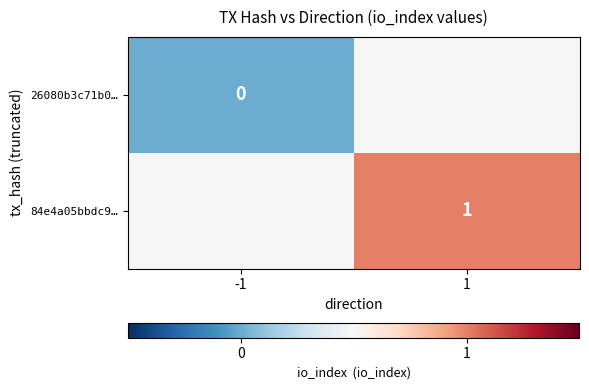

Which category has the highest value across all series?

1